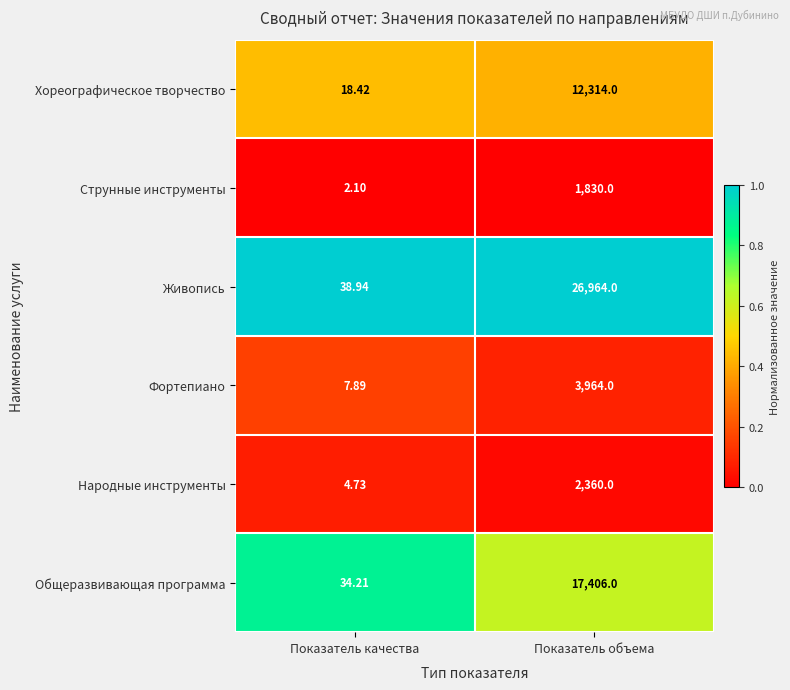

Which series changed the most between Показатель качества and Показатель объема?

Живопись